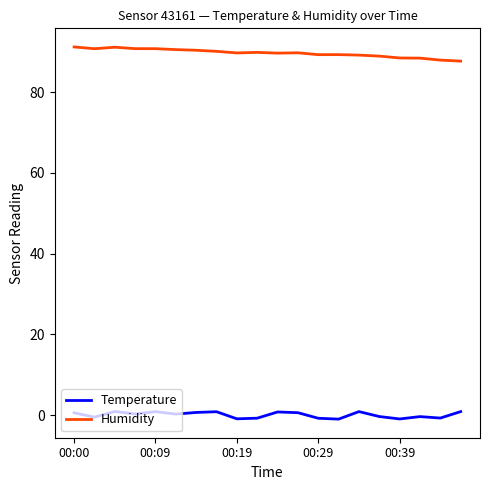

What is the highest value of the Temperature series?

0.9